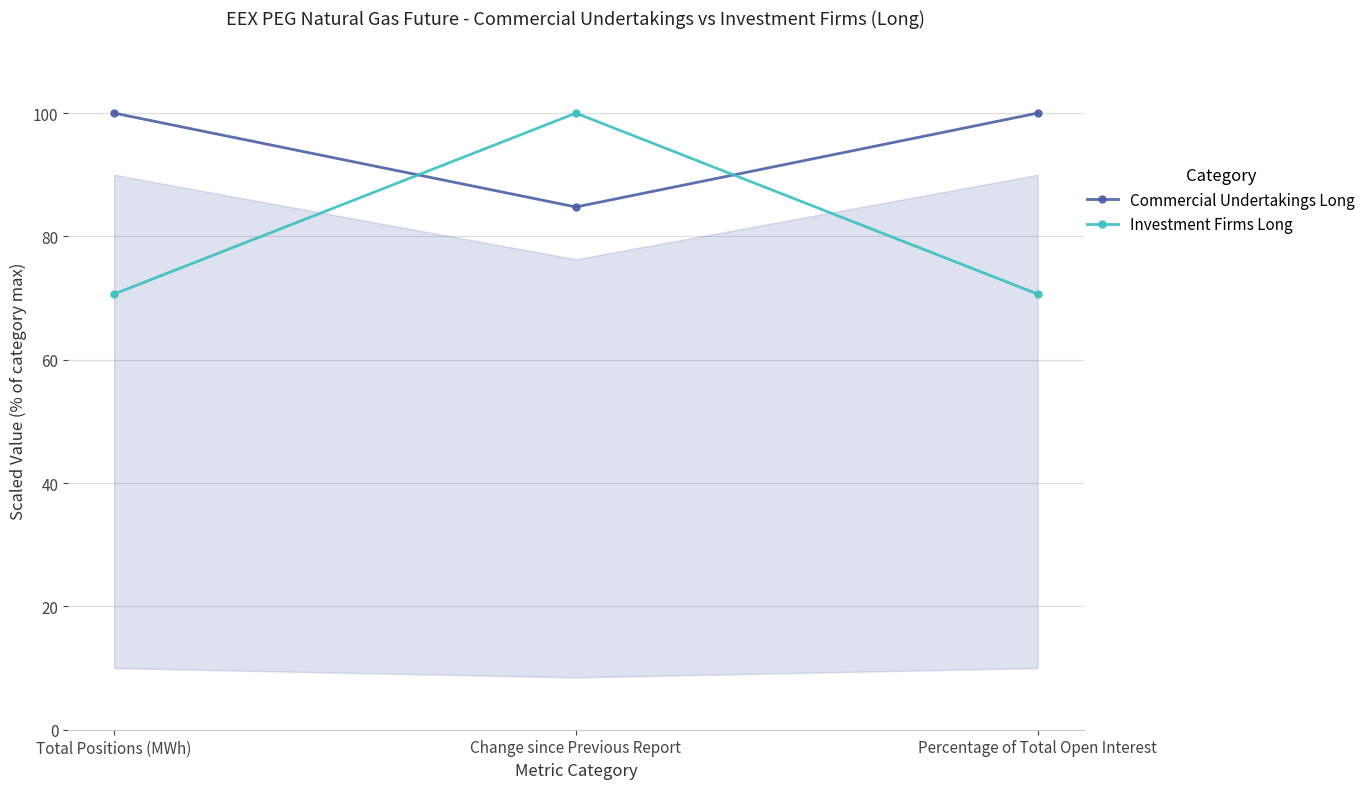

What are all the series names shown in the legend?

Commercial Undertakings Long, Investment Firms Long